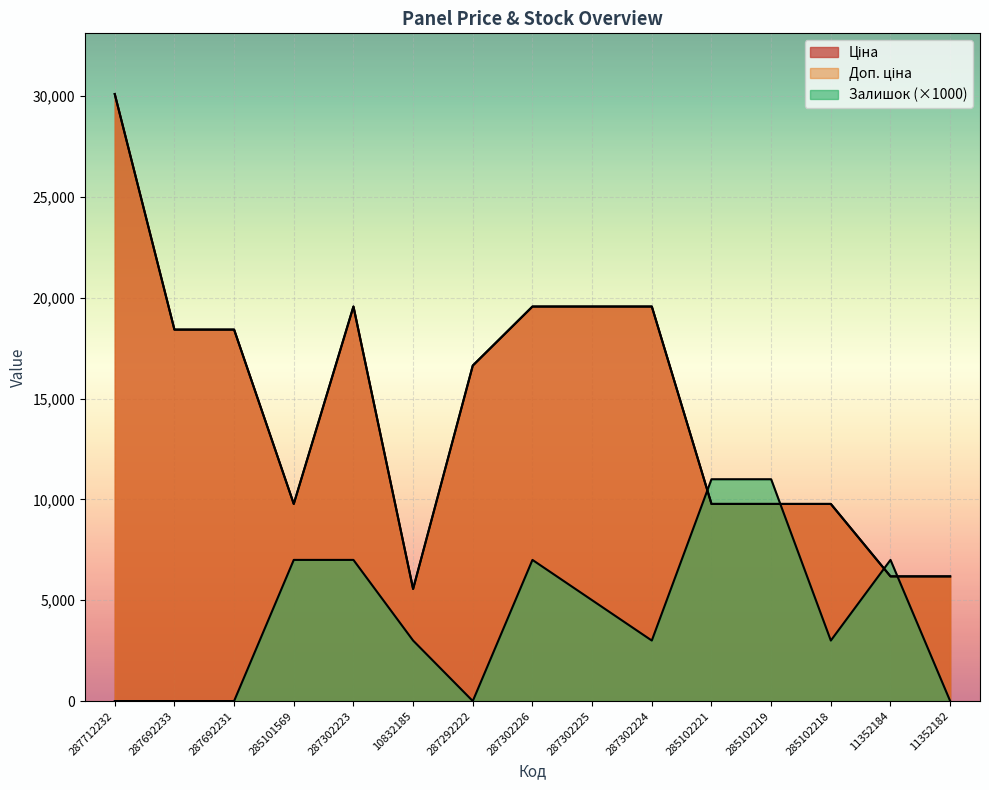

What is the minimum value for Доп. ціна?

5560.3